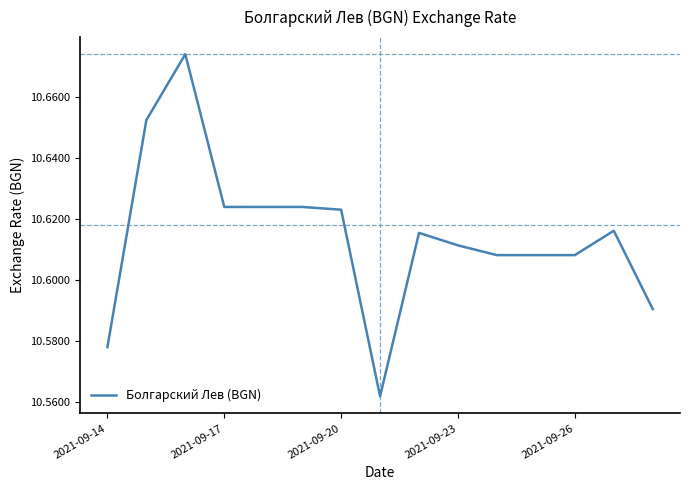

How many lines are shown in the chart?

1